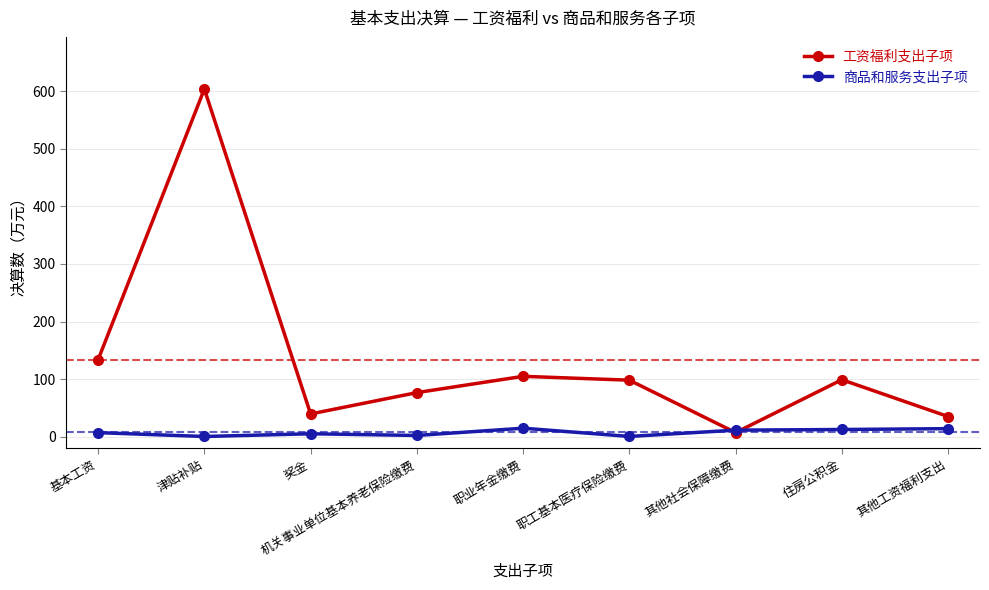

Is this an area chart (filled region under the line)?

No